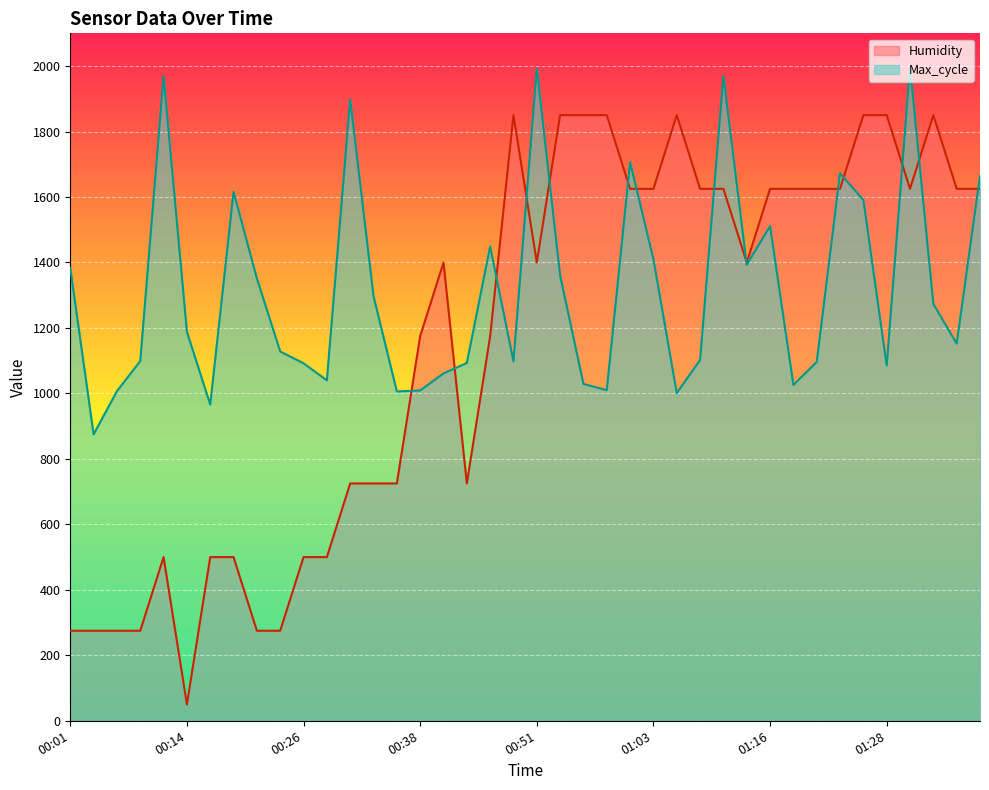

List the series in order of their overall mean, lowest first.

Humidity, Max_cycle